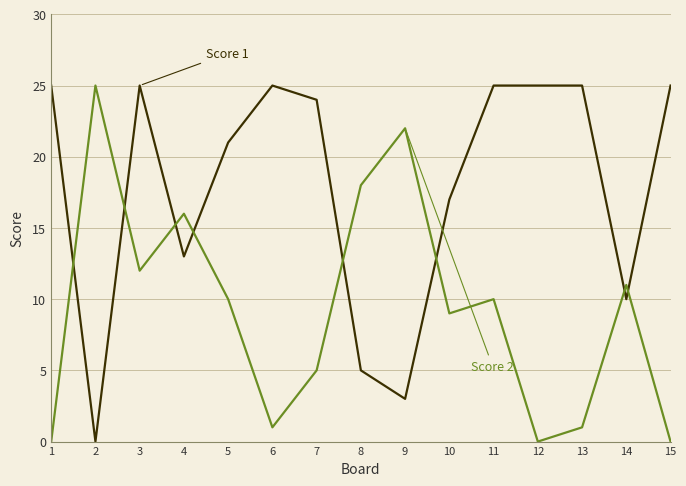

Does the chart display data point markers on the line(s)?

No